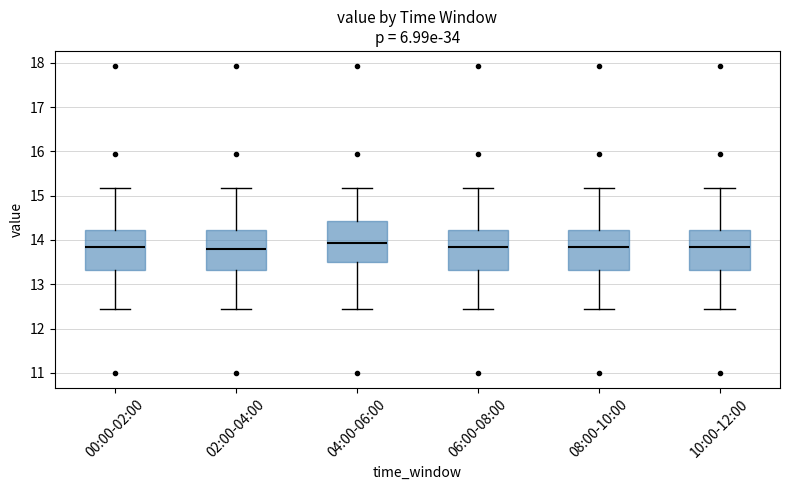

Where does the lower whisker of the box for 08:00-10:00 end on the y-axis? The values are not printed on the chart, so give them approximately, as read against the axis.

12.4